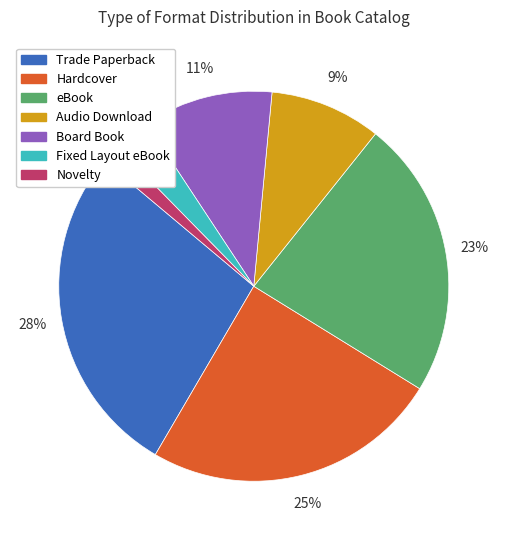

Count the number of slices in the pie.

7